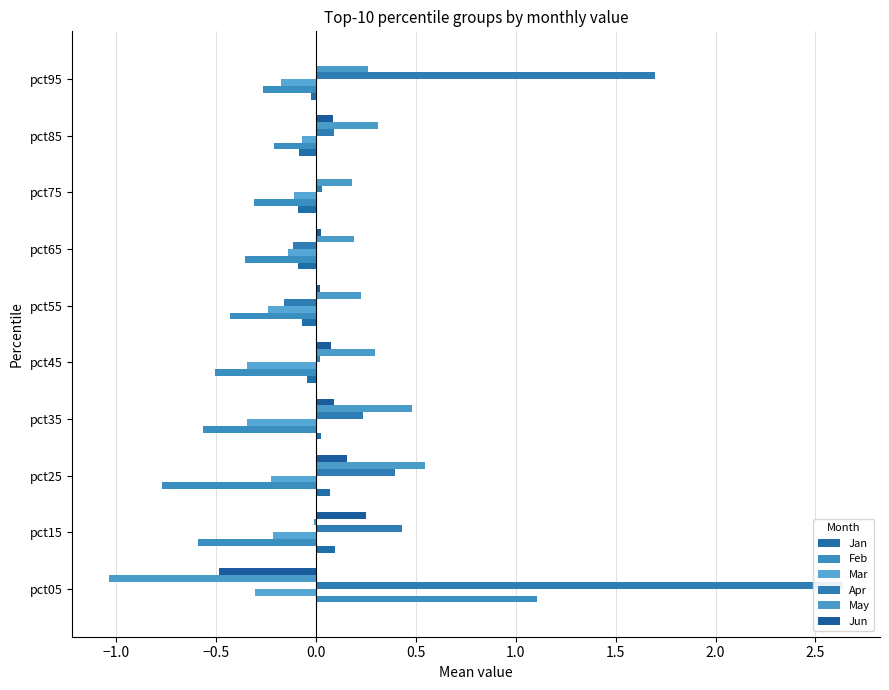

How many positive values does the Apr series have?

8